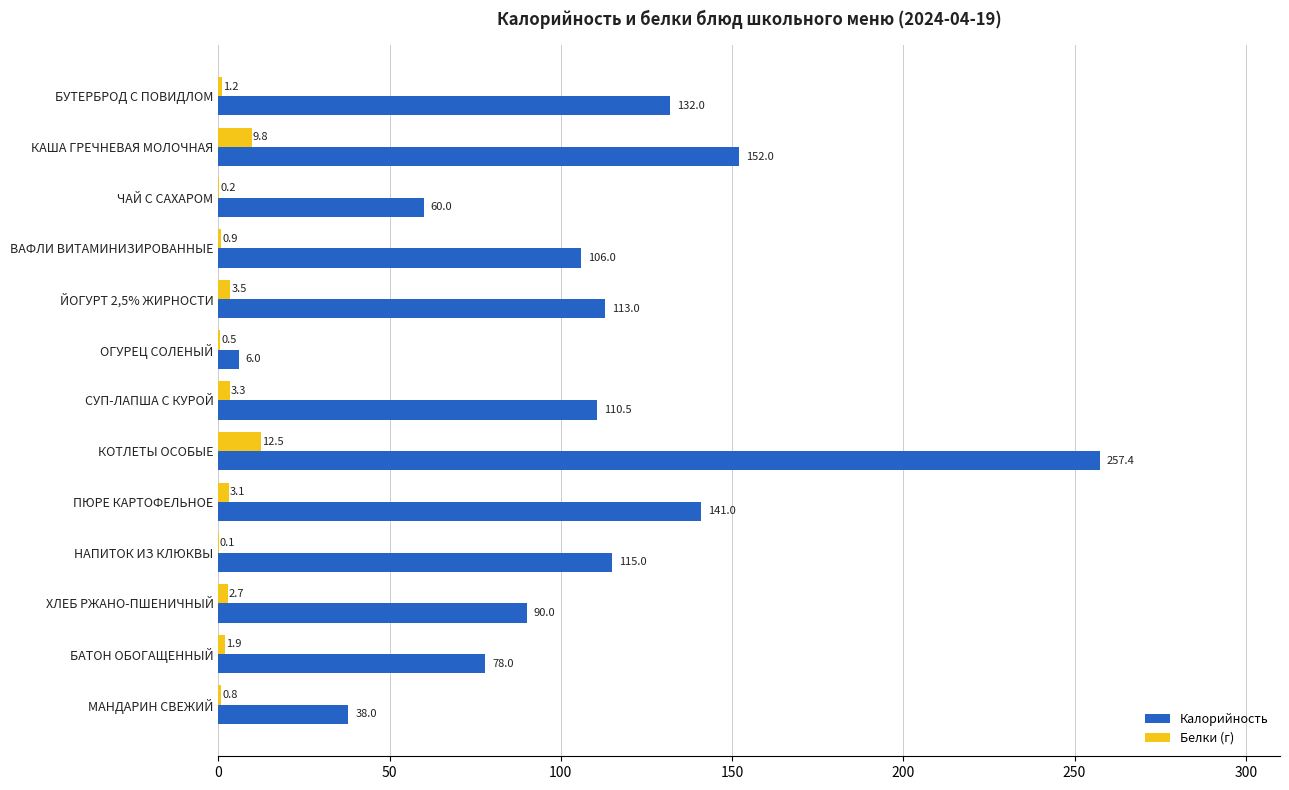

What are all the series names shown in the legend?

Калорийность, Белки (г)